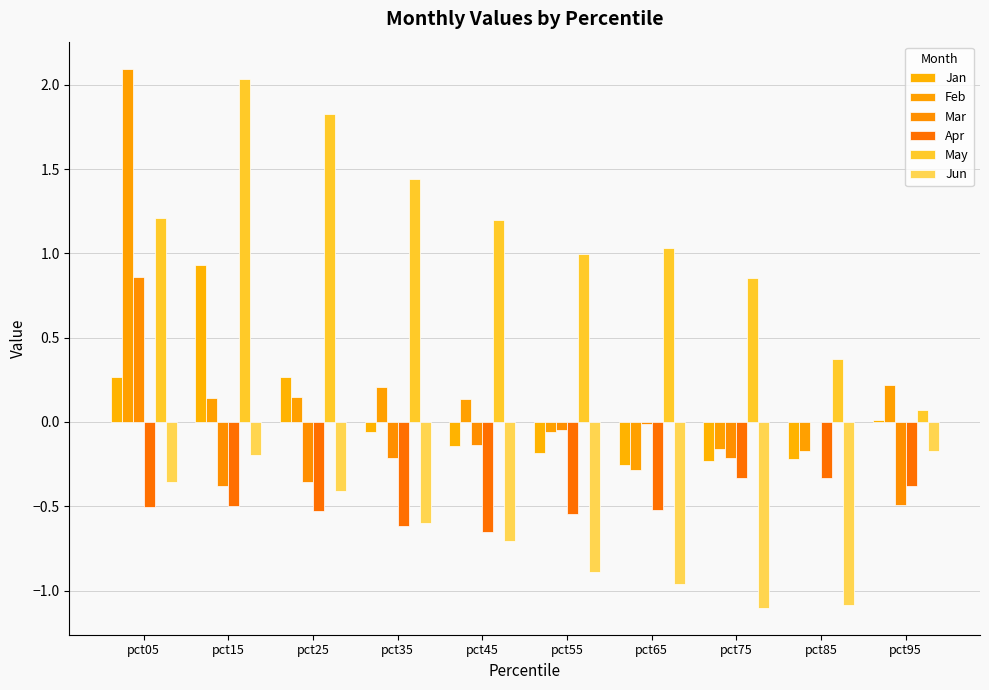

What is the minimum value for Jun?

-1.1